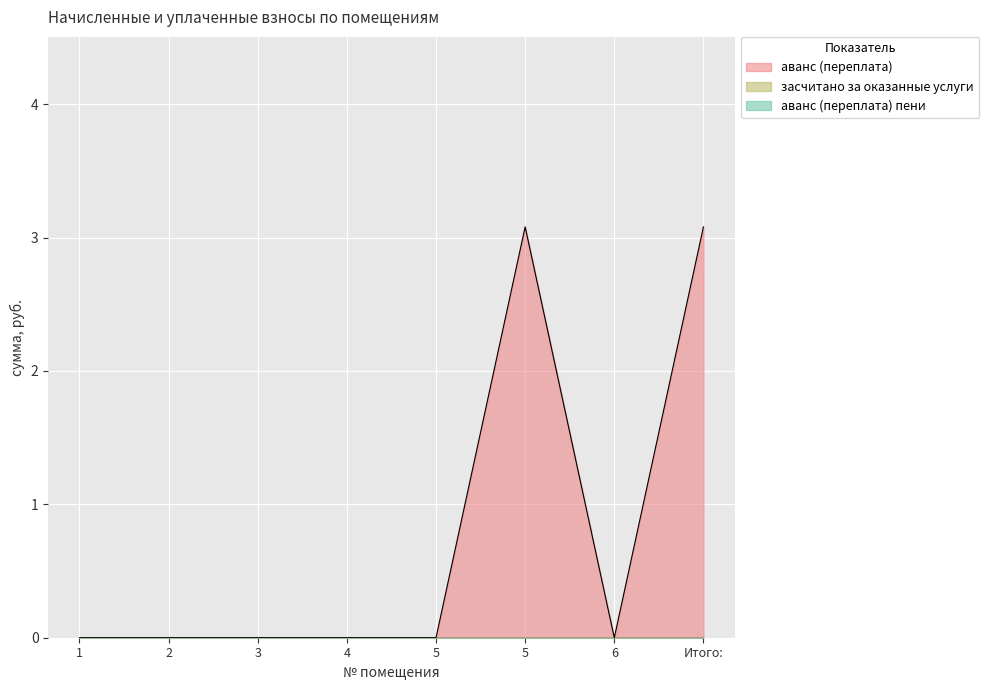

True or false: аванс (переплата) пени and засчитано за оказанные услуги cross at least once.

False